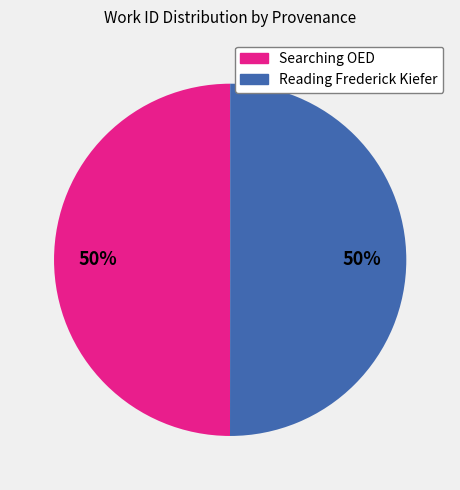

To the nearest percent, what is the average slice percentage?

50%